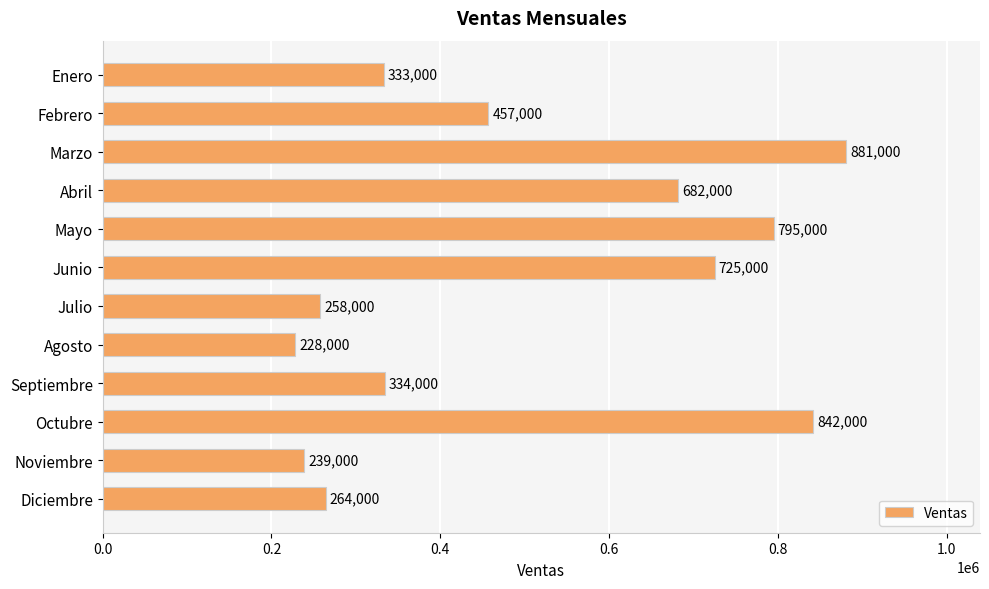

What is the label of the 9th bar from the bottom?

Abril